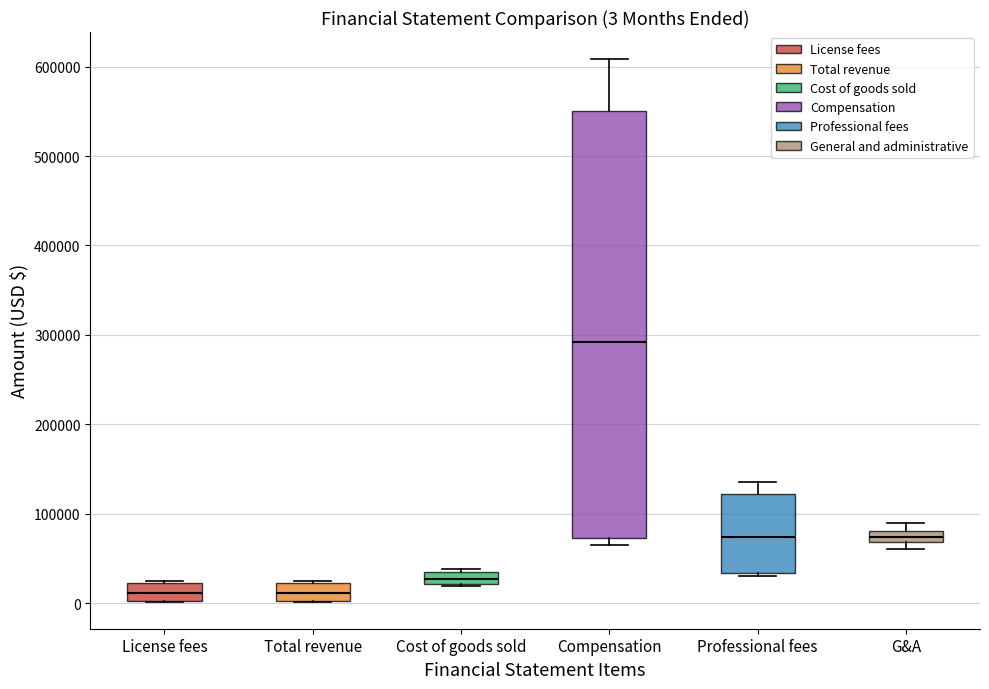

Which box is the tallest, from its lower edge to its upper edge?

Compensation